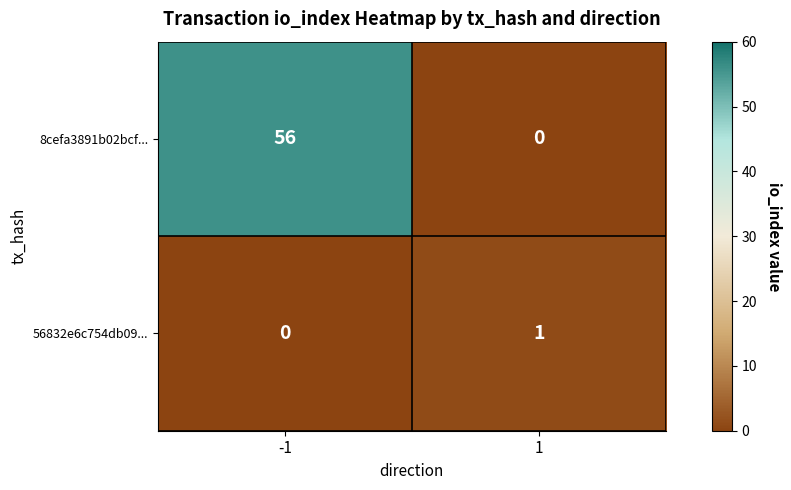

Rank the series by their average value, from highest to lowest.

8cefa3891b02bcf..., 56832e6c754db09...